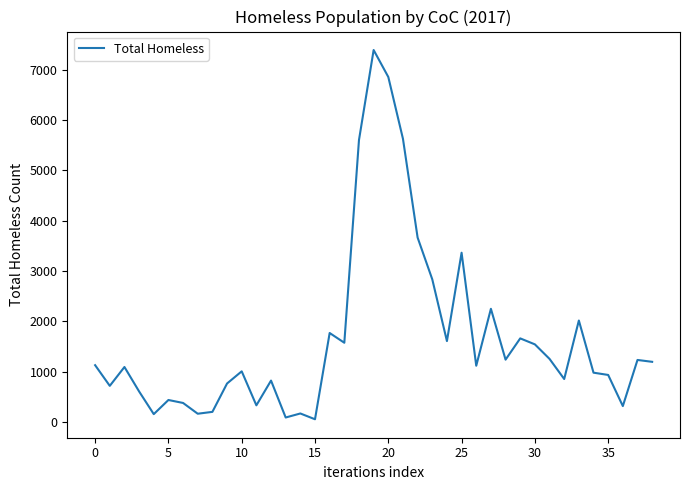

What is the difference between the maximum and minimum values?

7341